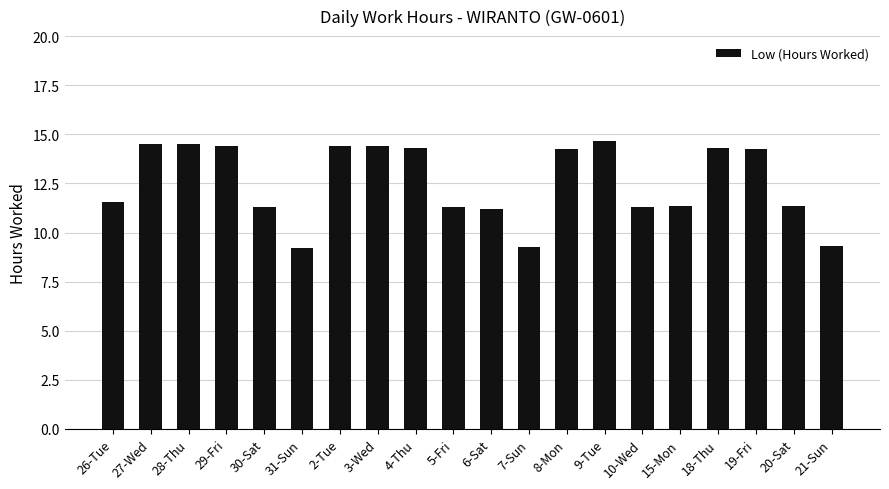

Does the chart contain stacked bars?

No